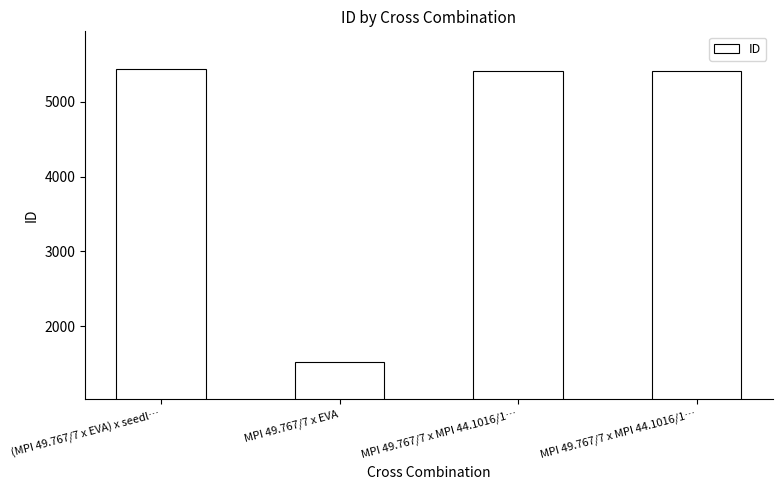

How many distinct data groups are displayed?

1